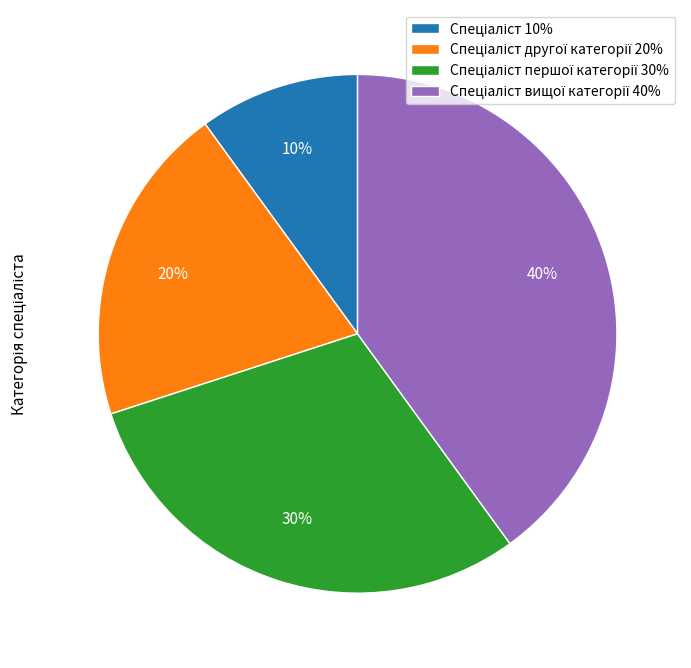

Does any single category account for the majority?

No